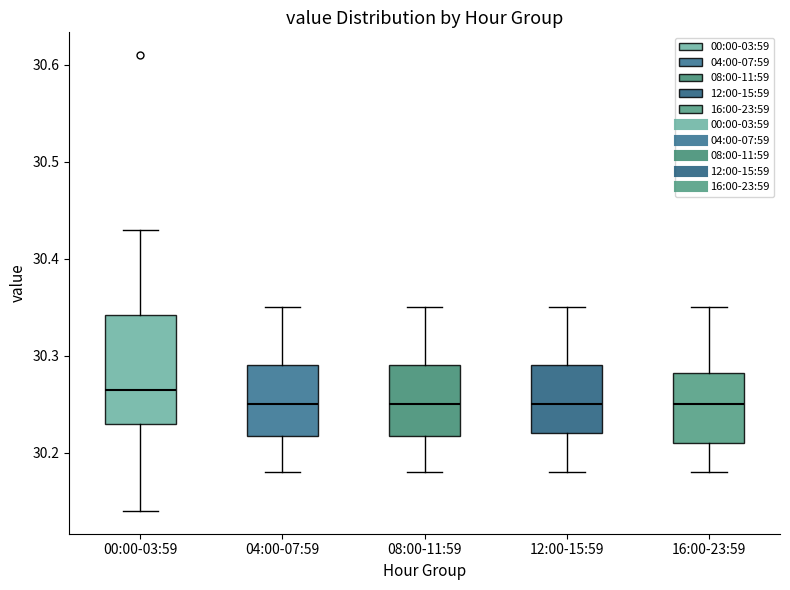

Reading left to right, read every box against the y-axis: the position of its median line, the range the box covers, and the ends of its whiskers. The values are not printed on the chart, so give them approximately, as read against the axis.

00:00-03:59: median 30.27, box 30.23 to 30.34, whiskers 30.14 to 30.43
04:00-07:59: median 30.25, box 30.22 to 30.29, whiskers 30.18 to 30.35
08:00-11:59: median 30.25, box 30.22 to 30.29, whiskers 30.18 to 30.35
12:00-15:59: median 30.25, box 30.22 to 30.29, whiskers 30.18 to 30.35
16:00-23:59: median 30.25, box 30.21 to 30.28, whiskers 30.18 to 30.35